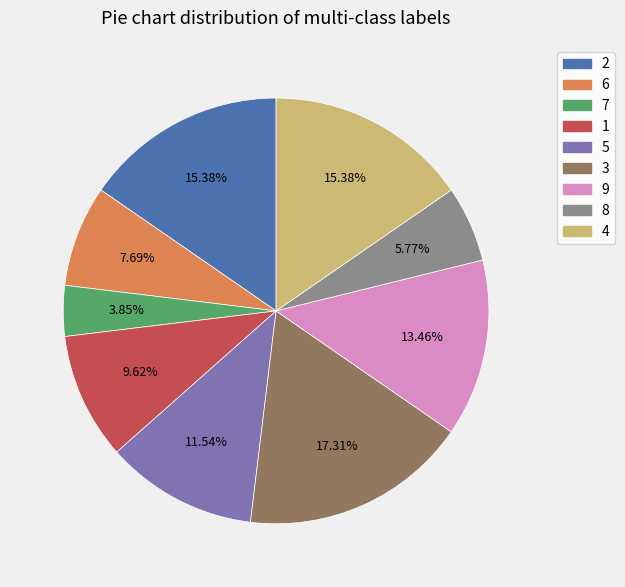

Which slice is the smallest?

7